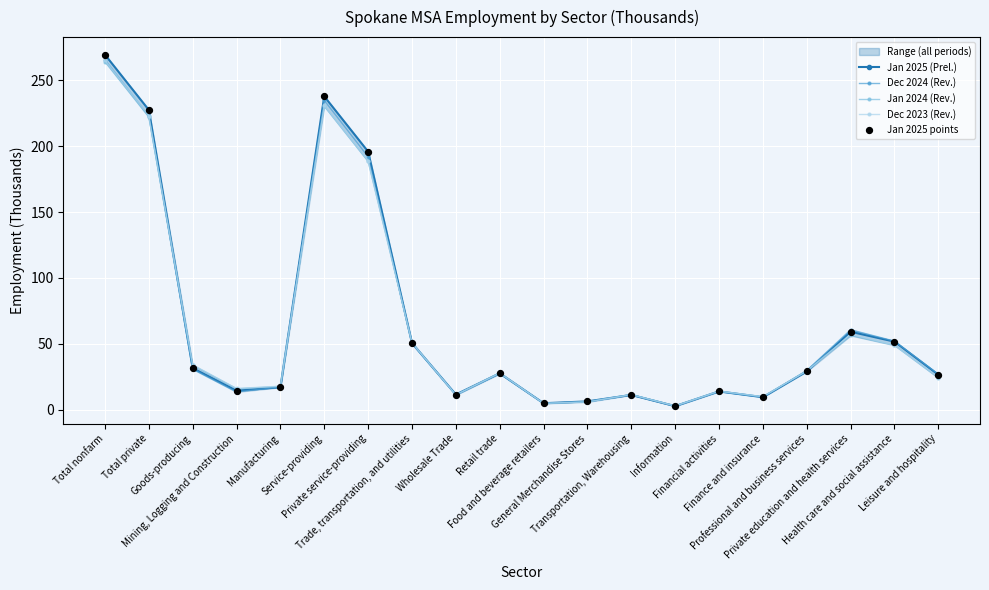

What is the value of the Dec 2024 (Rev.) point at the 6th from the left?

234.6